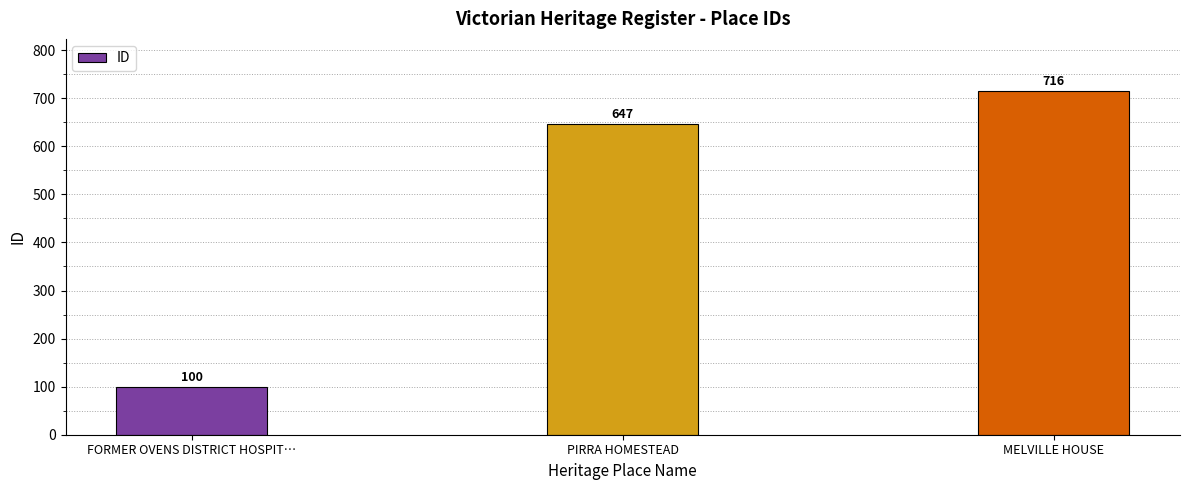

What is the difference between the maximum and minimum values?

616